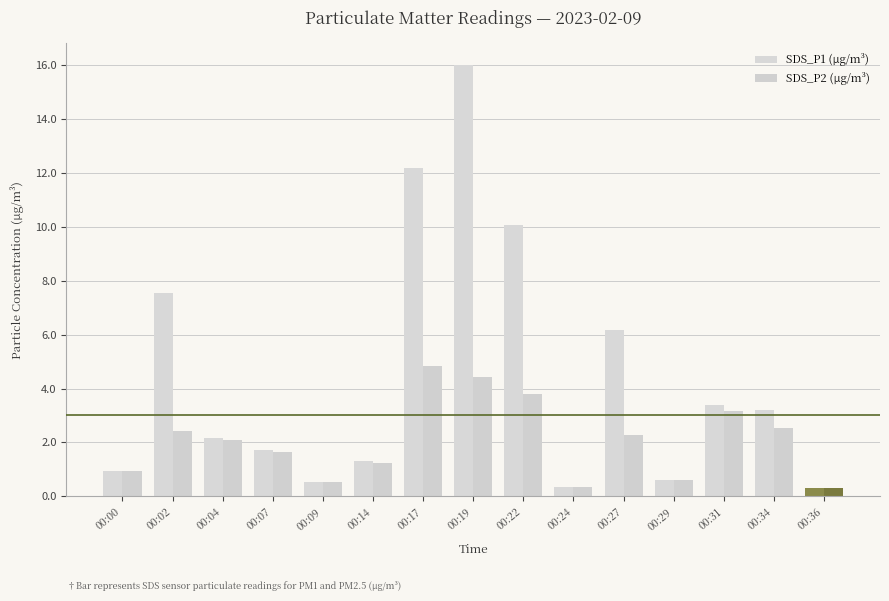

Rank the series by their maximum value, from lowest to highest.

SDS_P2 (µg/m³), SDS_P1 (µg/m³)